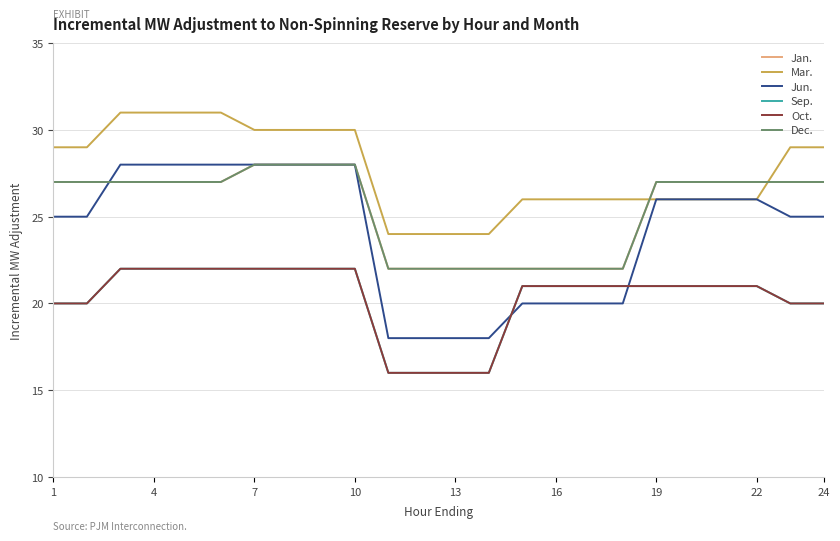

Does the chart display data point markers on the line(s)?

No